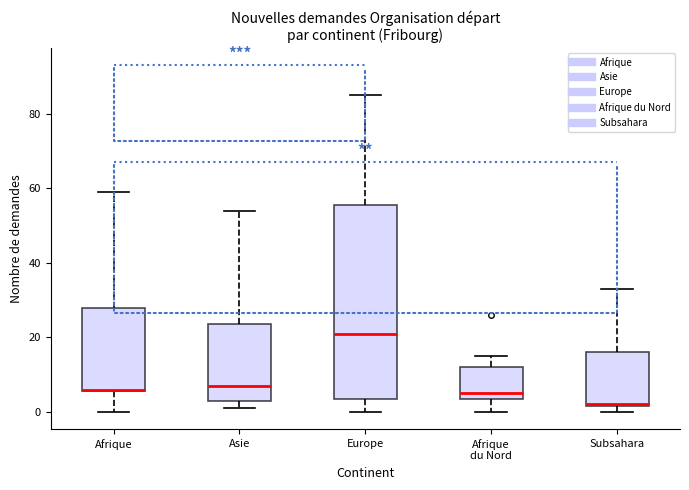

Reading left to right, transcribe this box plot: for each box, give where its median line is, the range the box spans, and where its two whiskers end, as read against the y-axis. The values are not printed on the chart, so give them approximately, as read against the axis.

Afrique: median 6, box 6 to 28, whiskers 0 to 60
Asie: median 8, box 4 to 24, whiskers 2 to 54
Europe: median 22, box 4 to 56, whiskers 0 to 86
Afrique du Nord: median 6, box 4 to 12, whiskers 0 to 16
Subsahara: median 2, box 2 to 16, whiskers 0 to 34